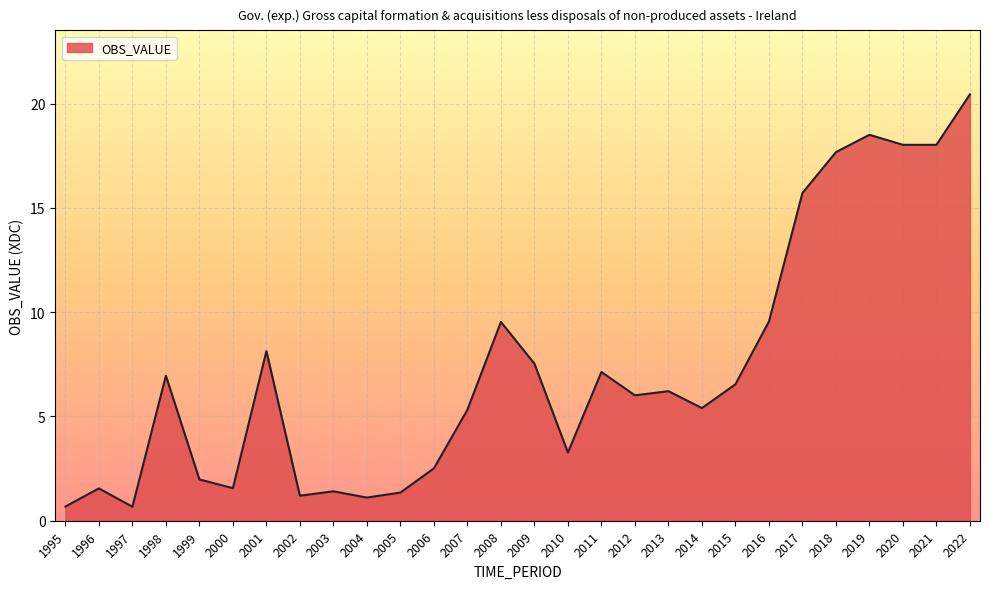

What is the greatest value displayed?

20.4